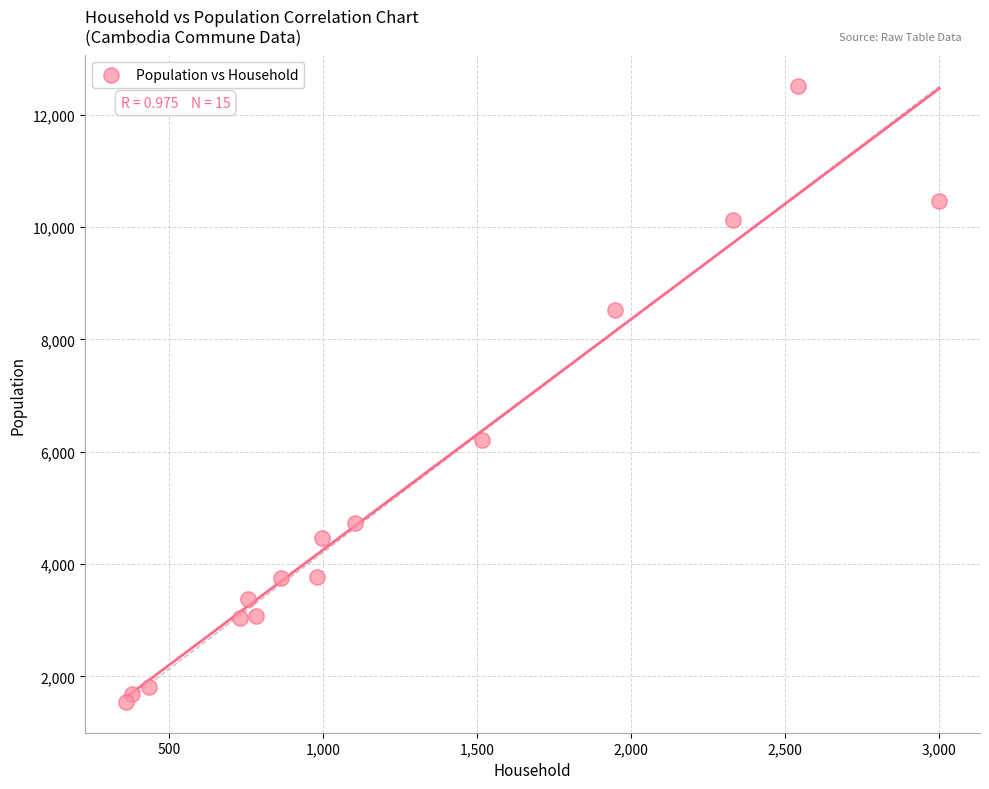

What Y value in the scatter plot is closest to 7026?

6201